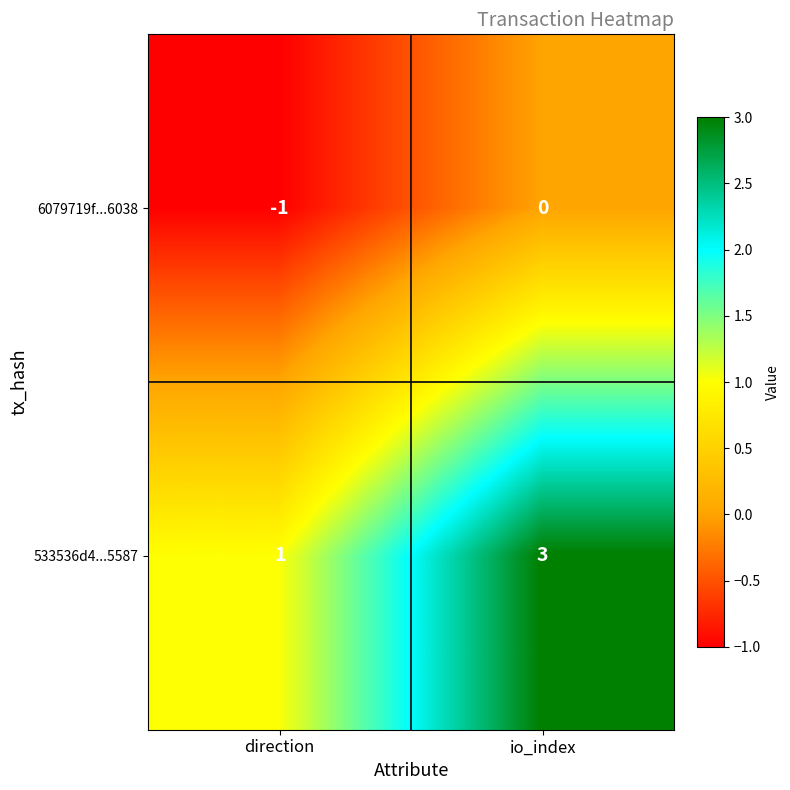

What value does the 533536d4...5587 series have at io_index?

3